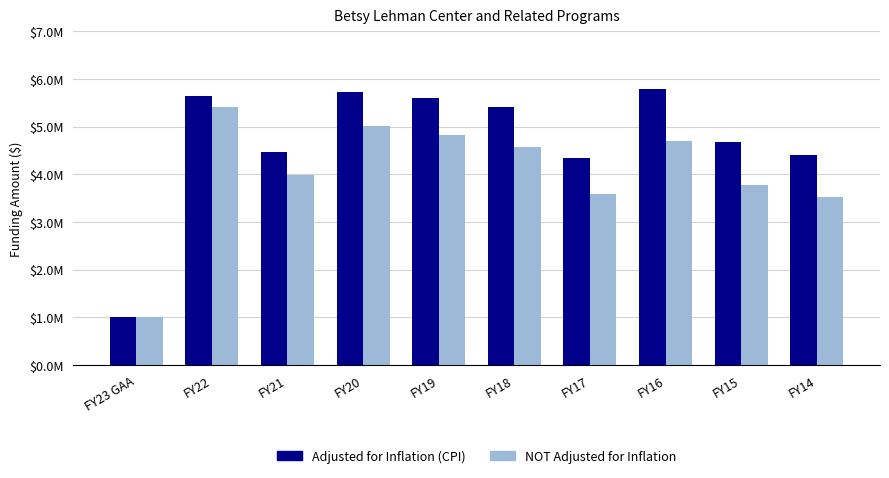

Read the NOT Adjusted for Inflation value at FY14.

3528133